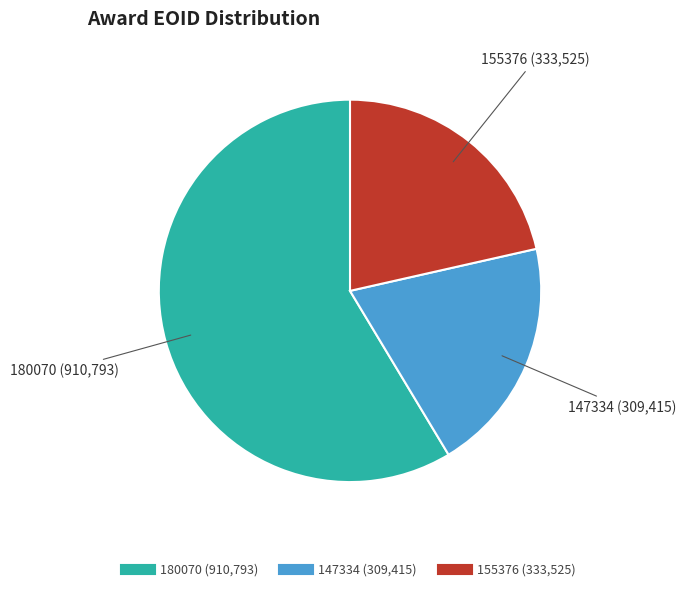

Do 180070 and 155376 together represent more than half of the pie?

Yes